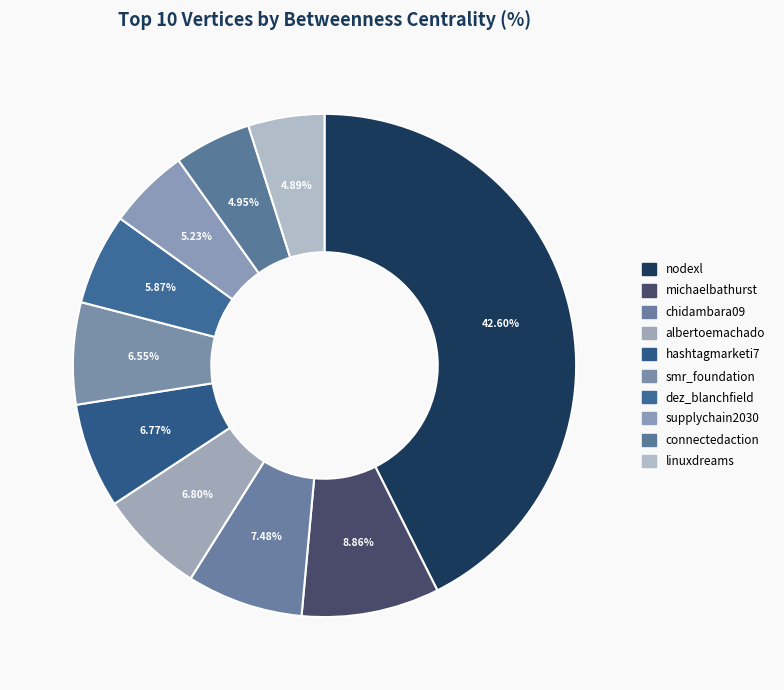

To the nearest percent, what portion does chidambara09 represent?

7%